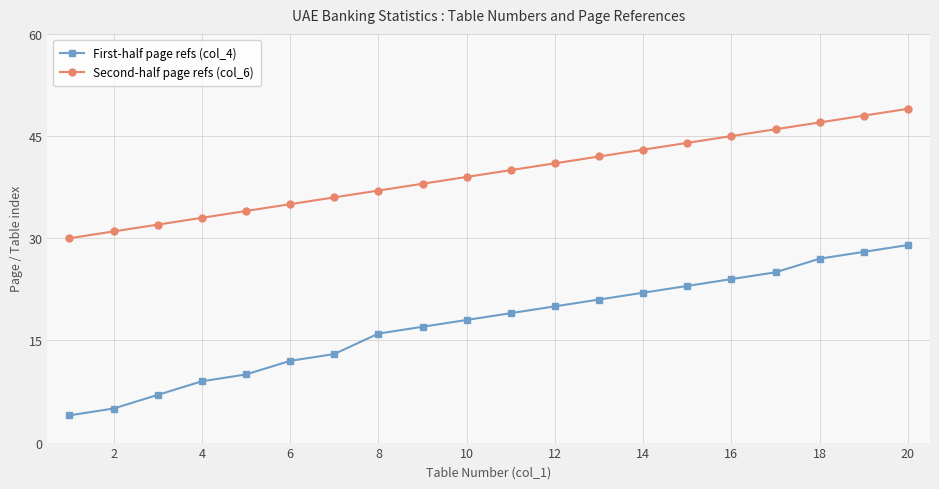

Which series has the widest spread of values?

First-half page refs (col_4)